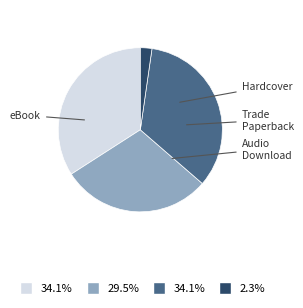

Is there any slice that represents more than half of the pie?

No